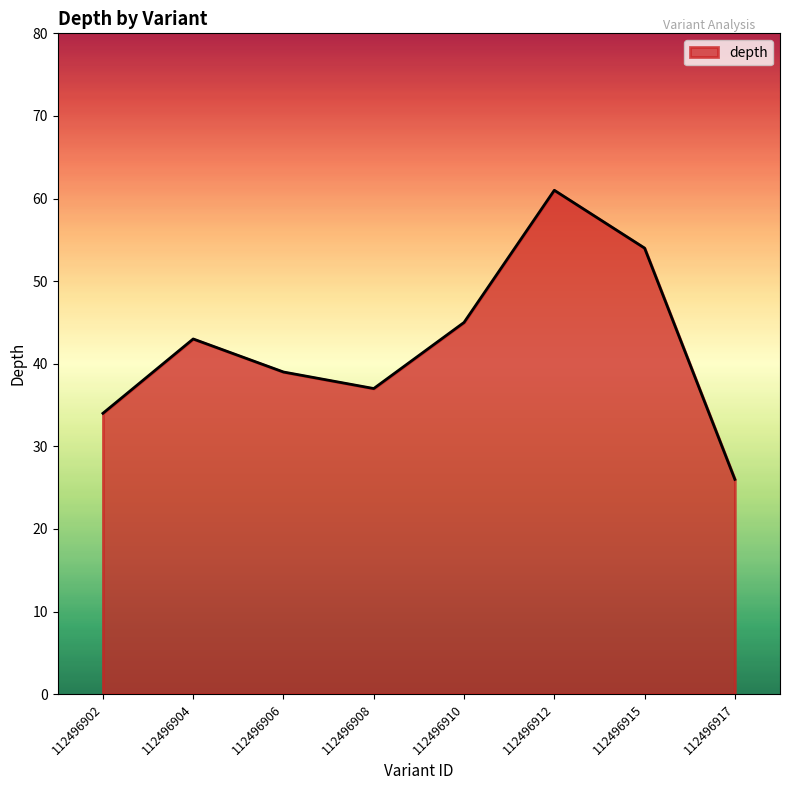

What is the average value?

42